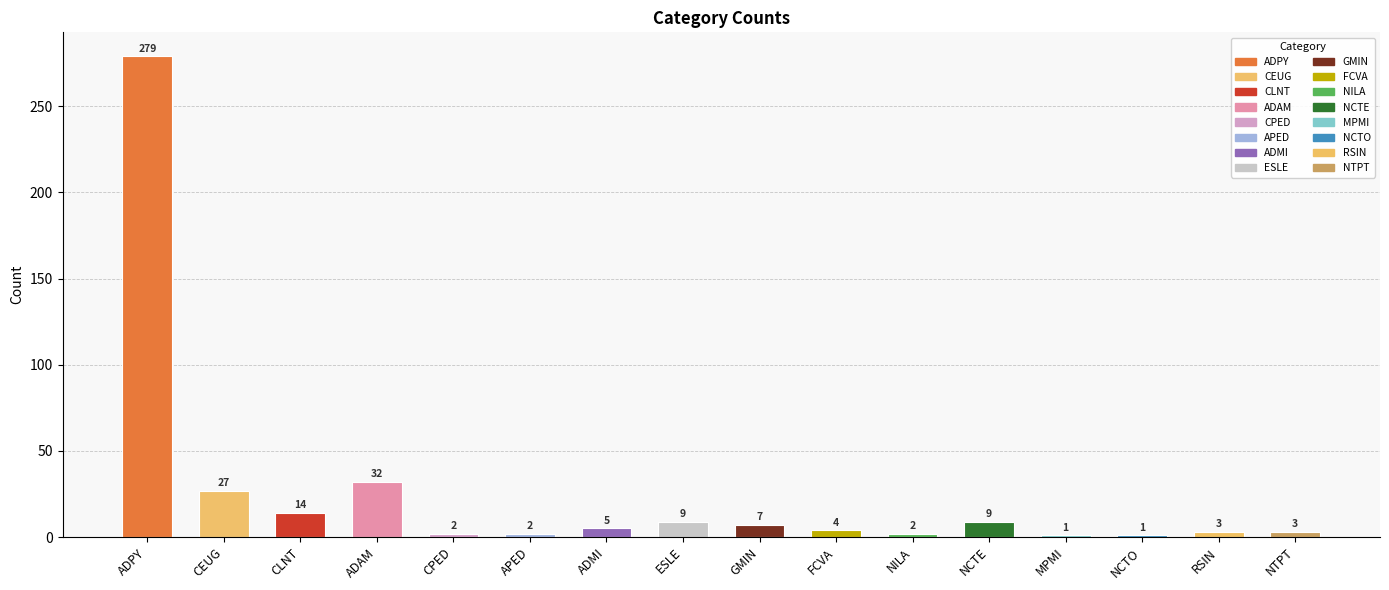

What is the minimum value shown in the chart?

1